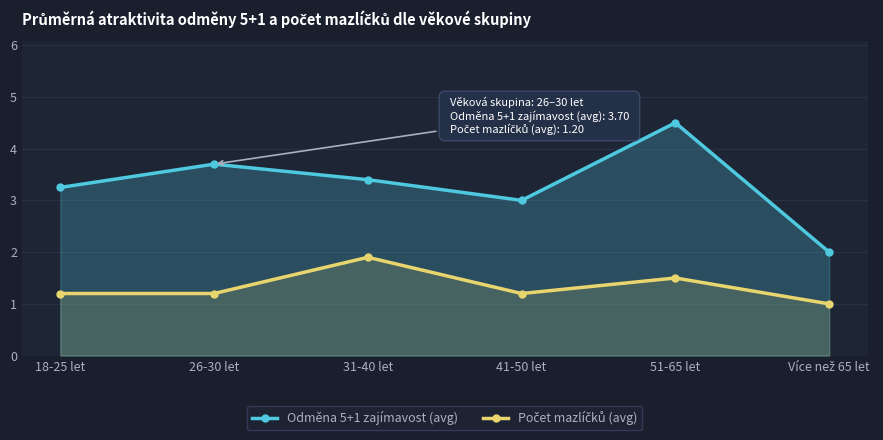

How many series are shown in this chart?

2